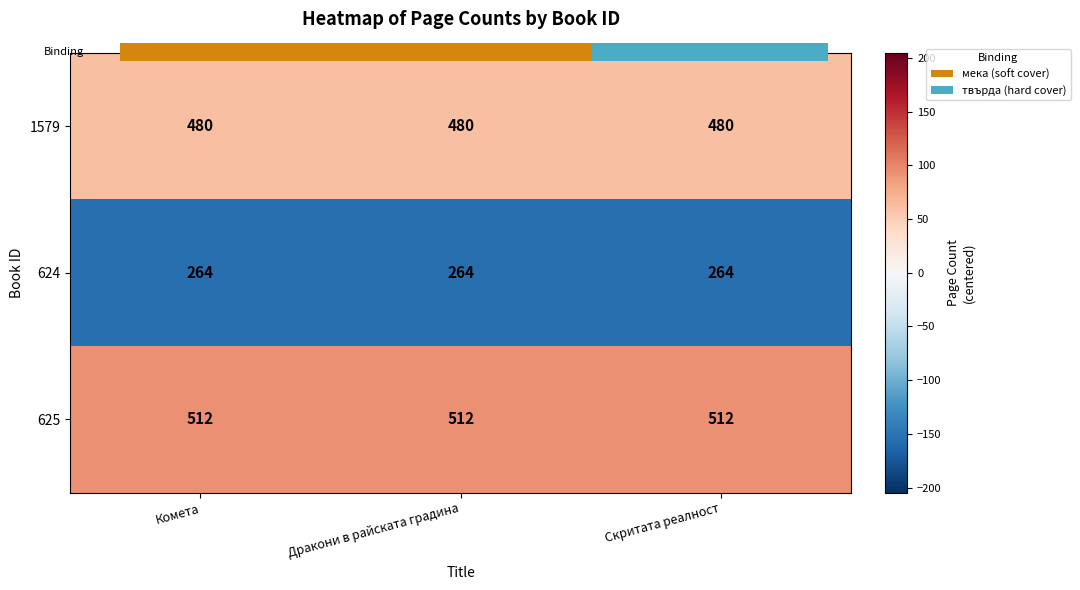

Which series changed the most between Дракони в райската градина and Скритата реалност?

1579